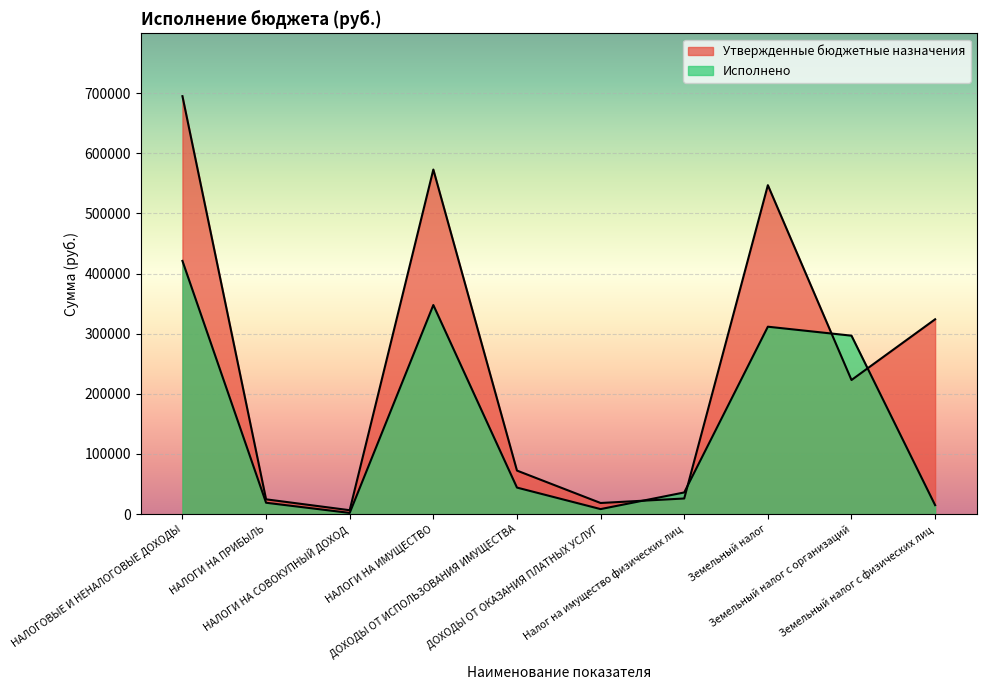

How many interior local valleys does the Утвержденные бюджетные назначения series have?

3